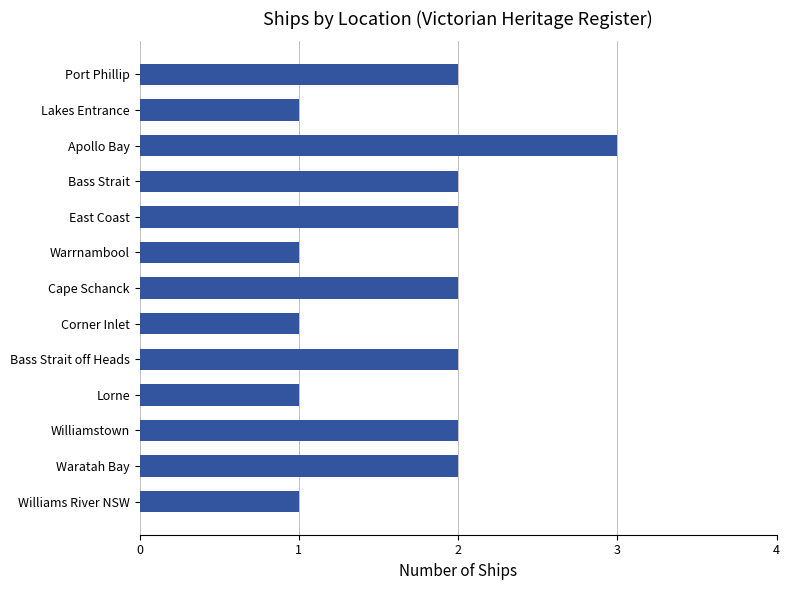

The chart shows a value of 2 at East Coast. True or false?

True